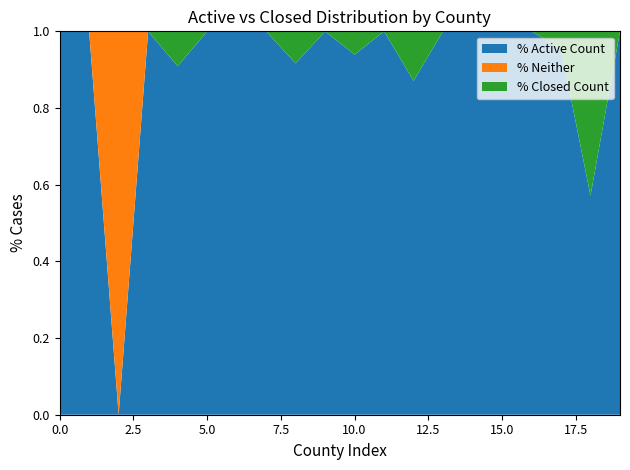

True or false: % Active Count has a value of 1.5 at 10.0.

False